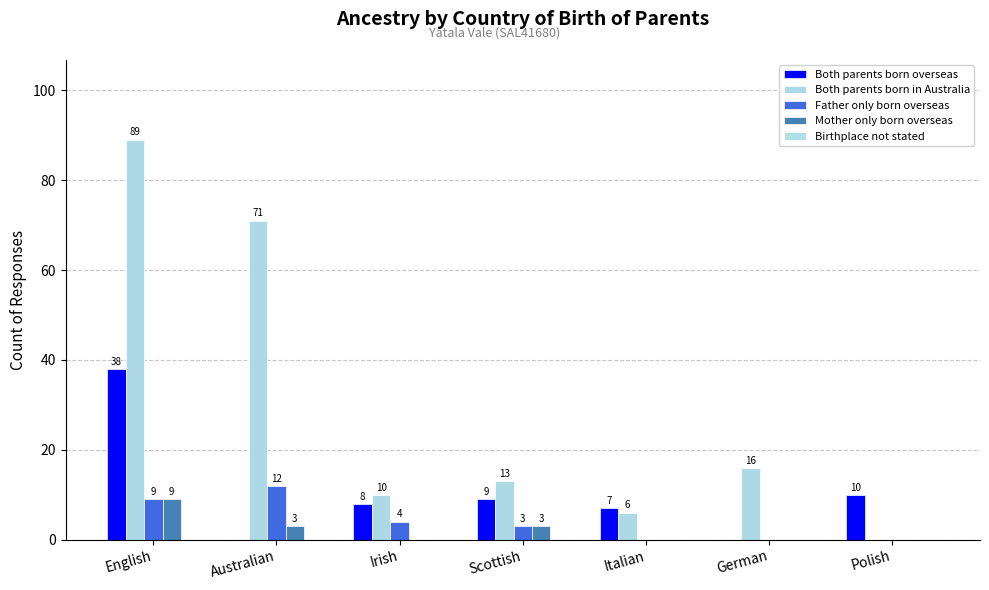

Does the chart contain stacked bars?

No